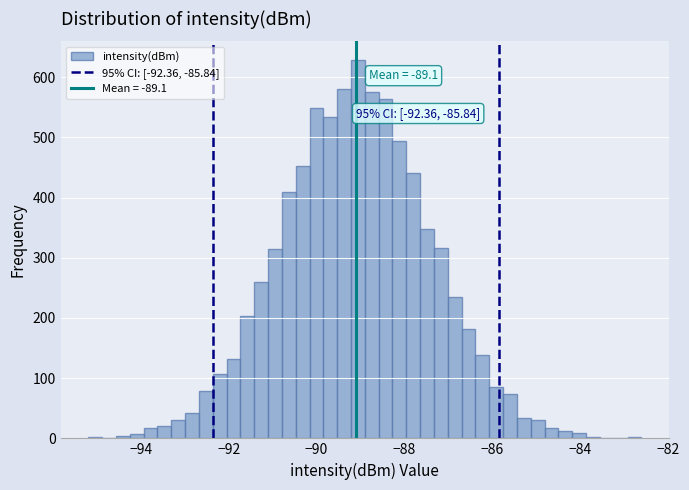

Around what value on the x-axis is the tallest bar? Give the approximate position of its centre, as read against the axis.

-89.0